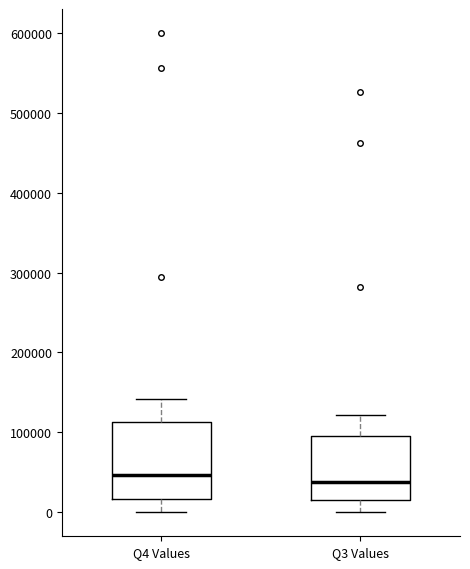

Reading left to right, transcribe this box plot: for each box, give where its median line is, the range the box spans, and where its two whiskers end, as read against the y-axis. The values are not printed on the chart, so give them approximately, as read against the axis.

Q4 Values: median 50000, box 20000 to 110000, whiskers 0 to 140000
Q3 Values: median 40000, box 20000 to 100000, whiskers 0 to 120000